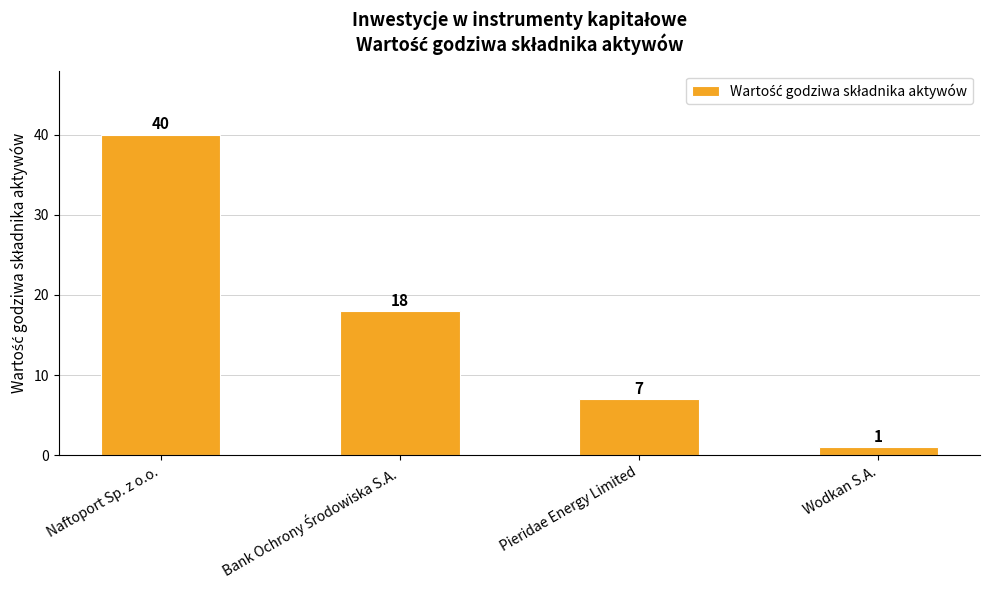

What is the sum of all values?

66